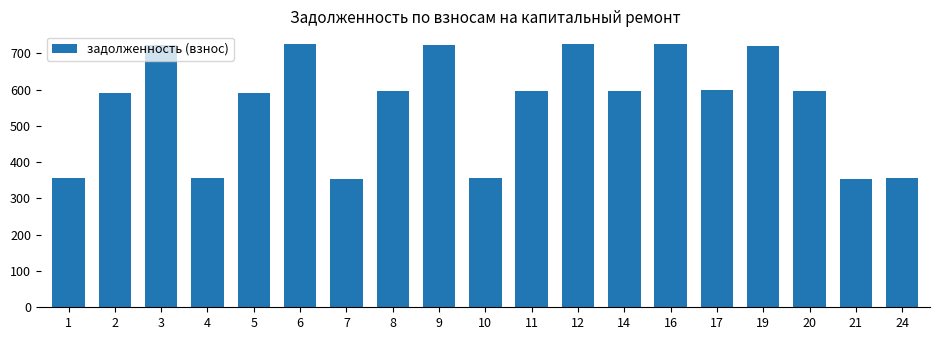

What is the smallest value displayed?

354.0